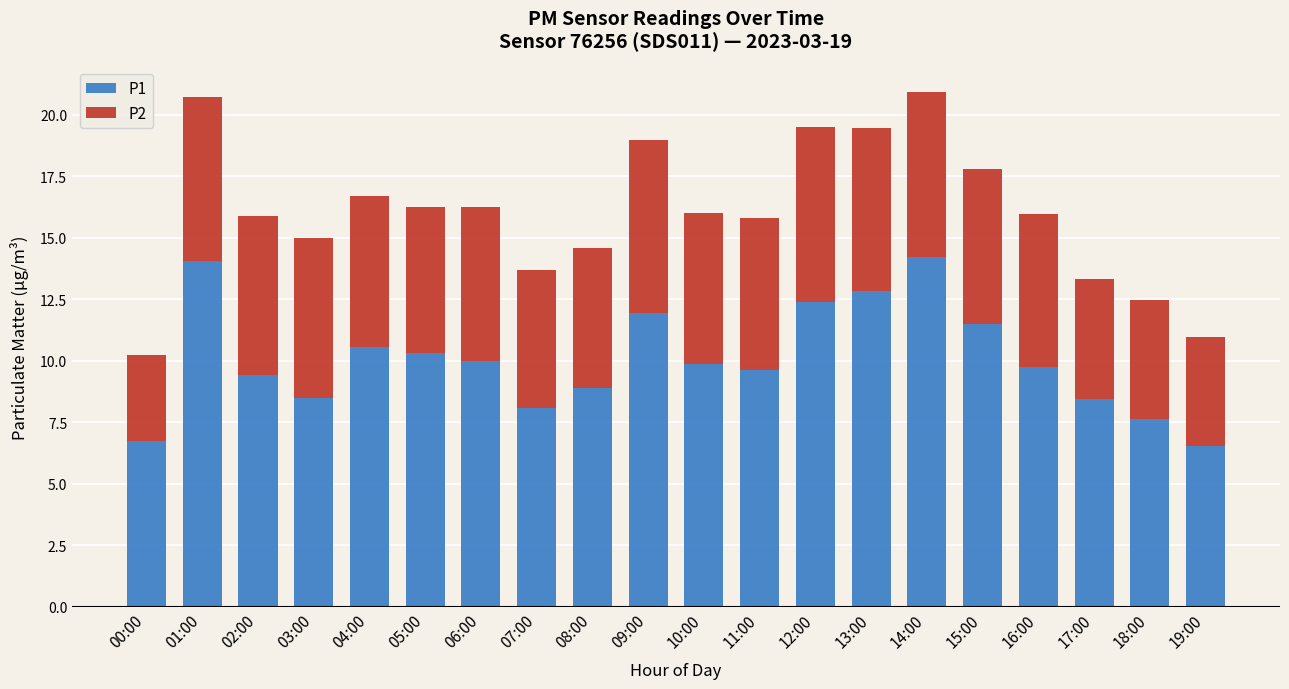

What is the sum of the P1 values at 16:00 and 02:00?

19.2